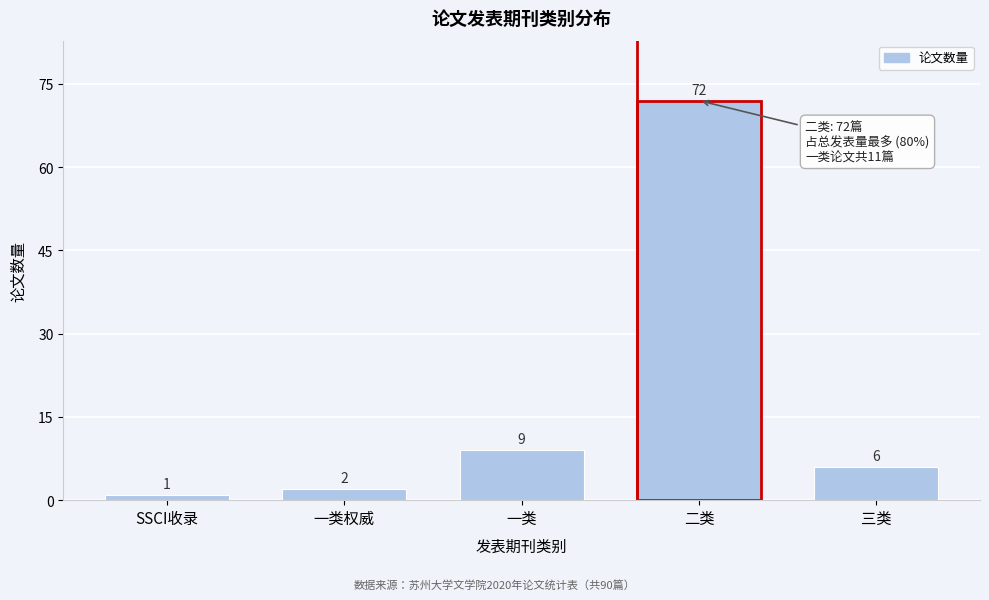

Reading left to right, transcribe all the data shown in this chart.

1	2	9	72	6